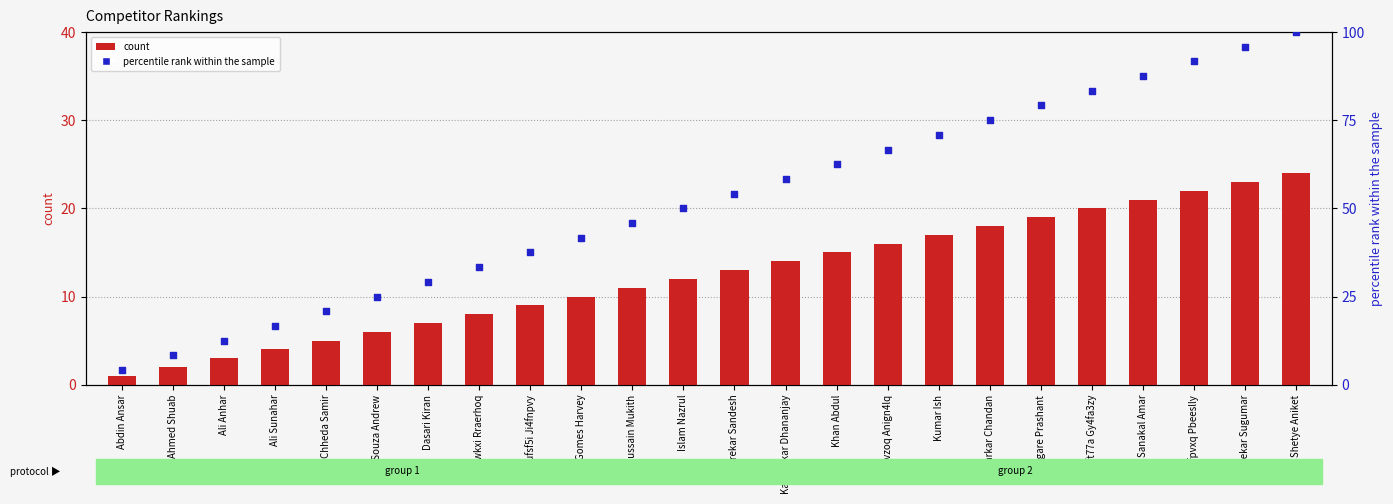

Which series has the largest Y range (max minus min)?

percentile rank within the sample